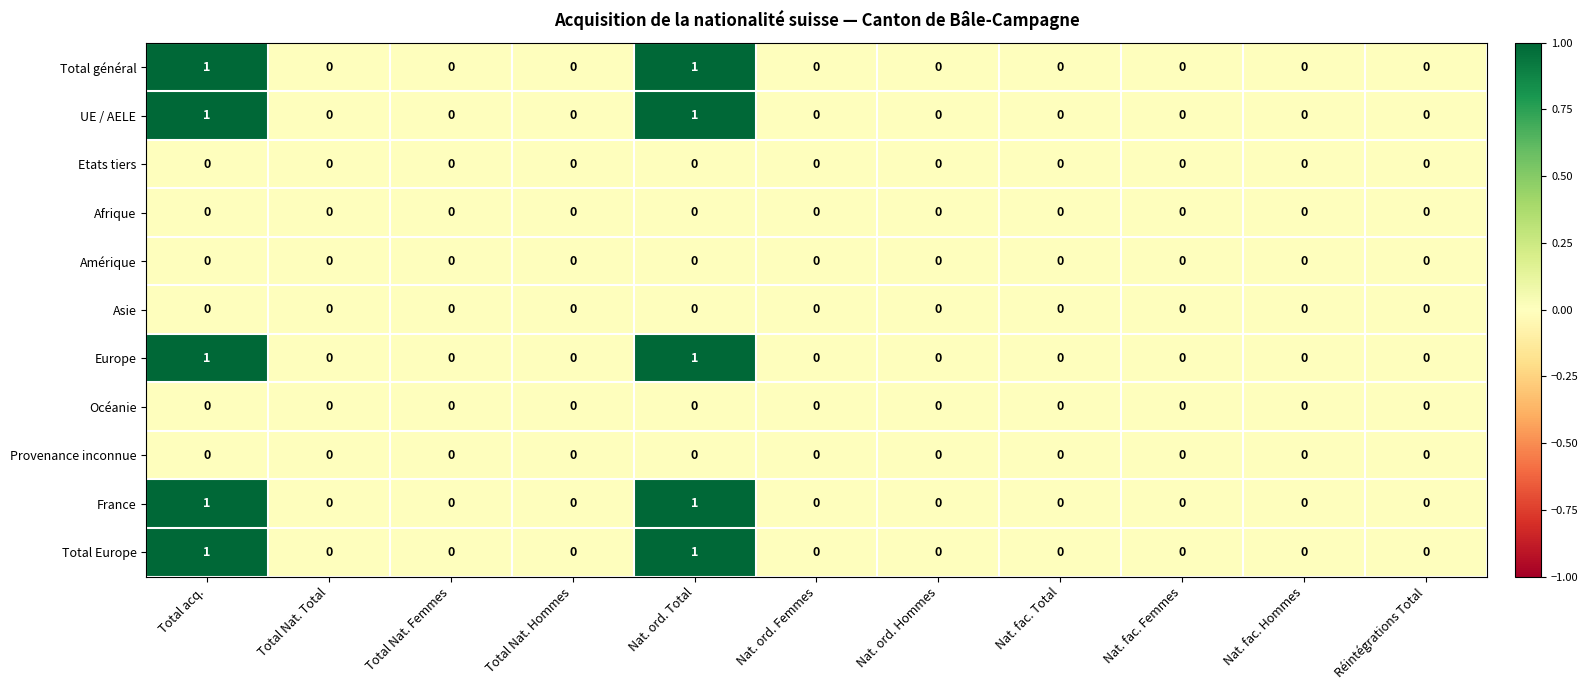

Is the value of France at Total acq. greater than the value of Provenance inconnue at Total acq.?

Yes